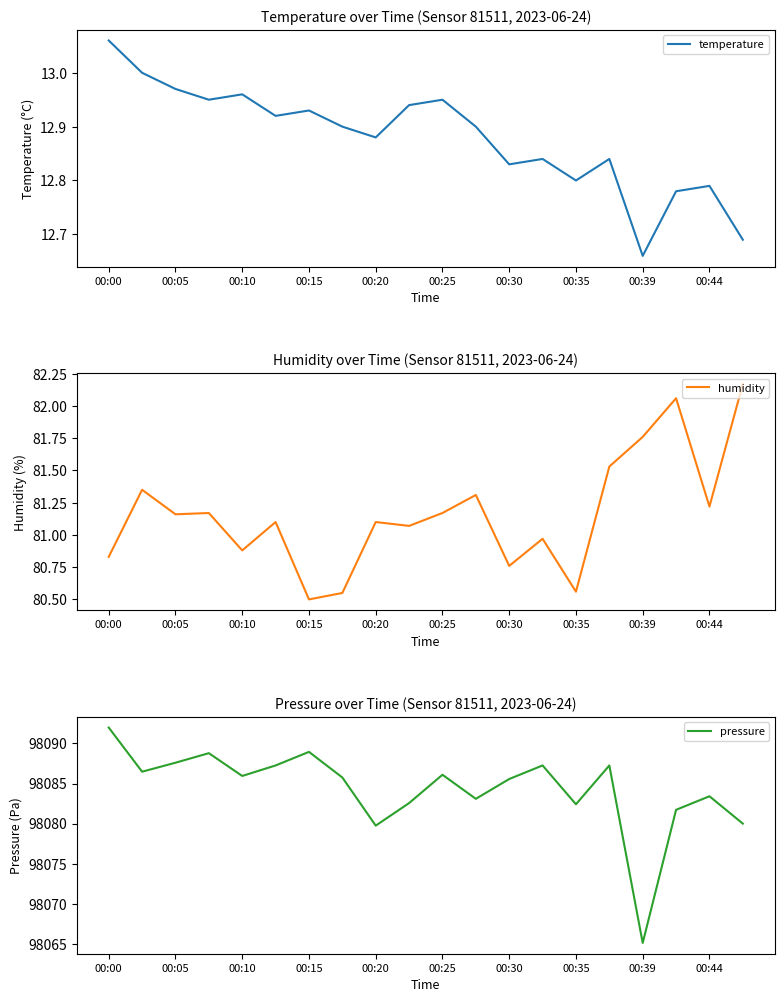

True or false: pressure and humidity cross at least once.

False